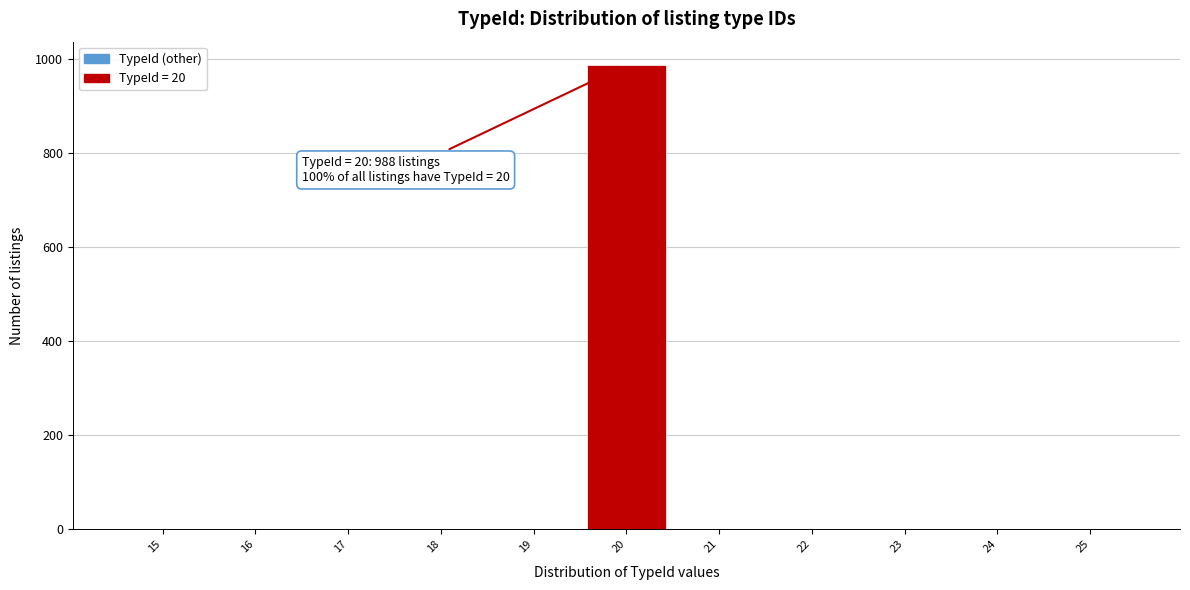

Reading right to left, what are all the values shown in this chart?

25=0	24=0	23=0	22=0	21=0	20=988	19=0	18=0	17=0	16=0	15=0